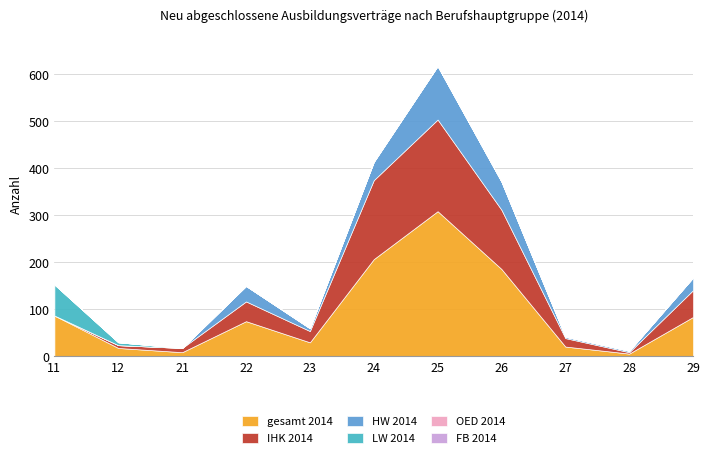

What is the spread (max minus min) of values at 26?

186